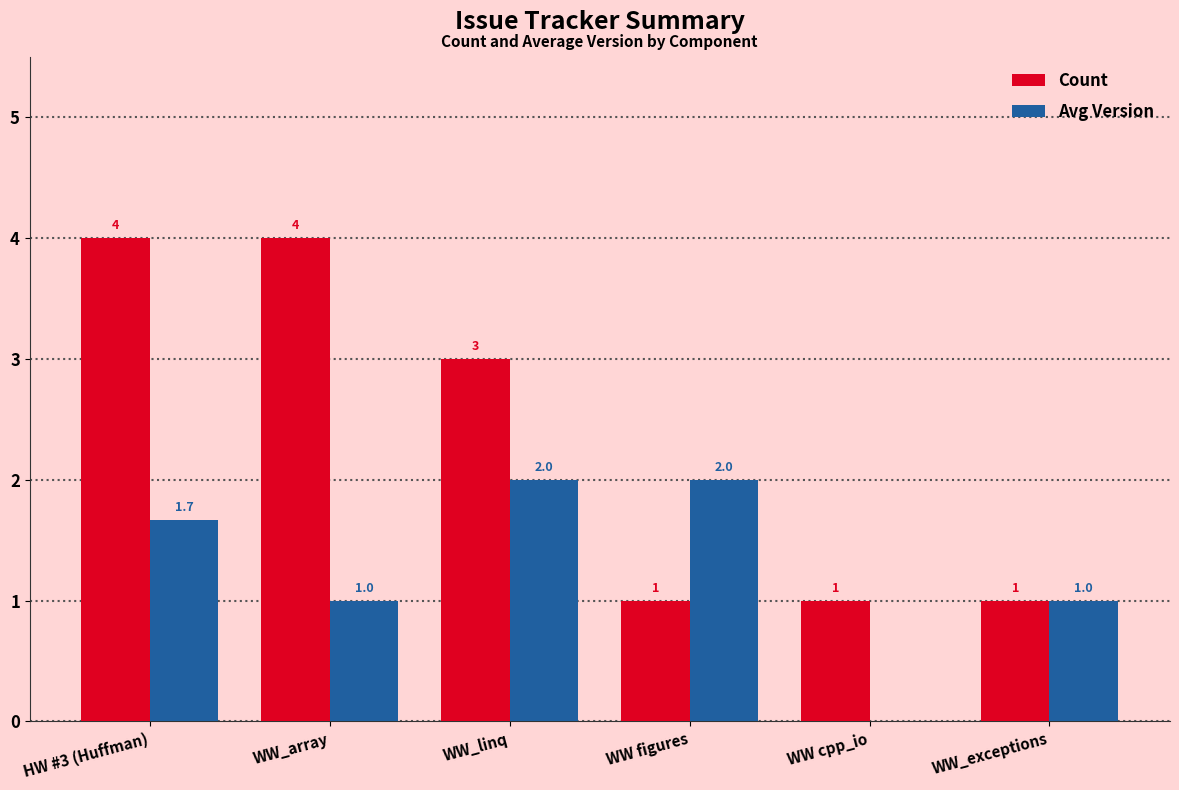

What is the approximate value of Avg Version at WW figures?

2.0